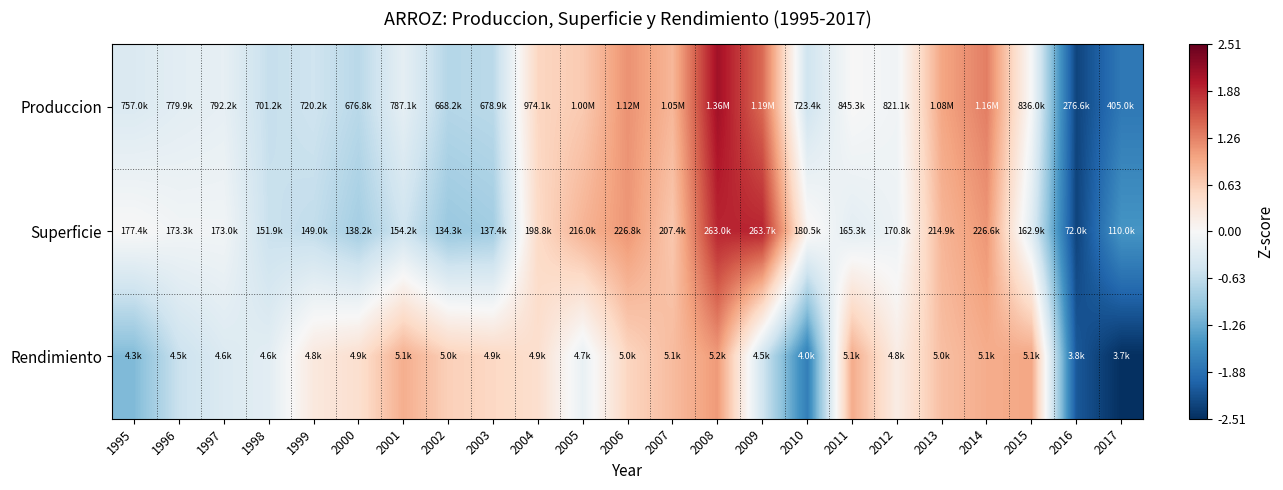

List the series in order of their peak value, lowest first.

Rendimiento, Superficie, Produccion